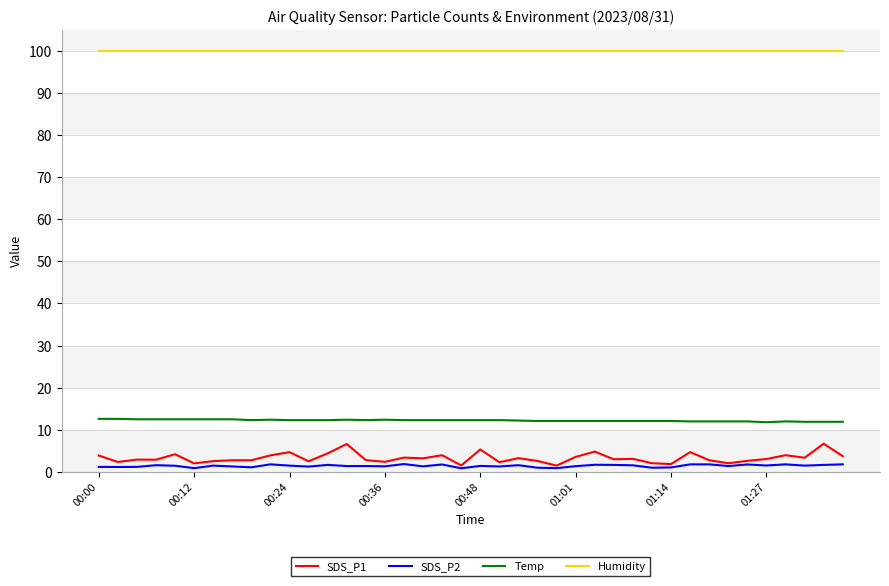

Which series has the largest total across all categories?

Humidity